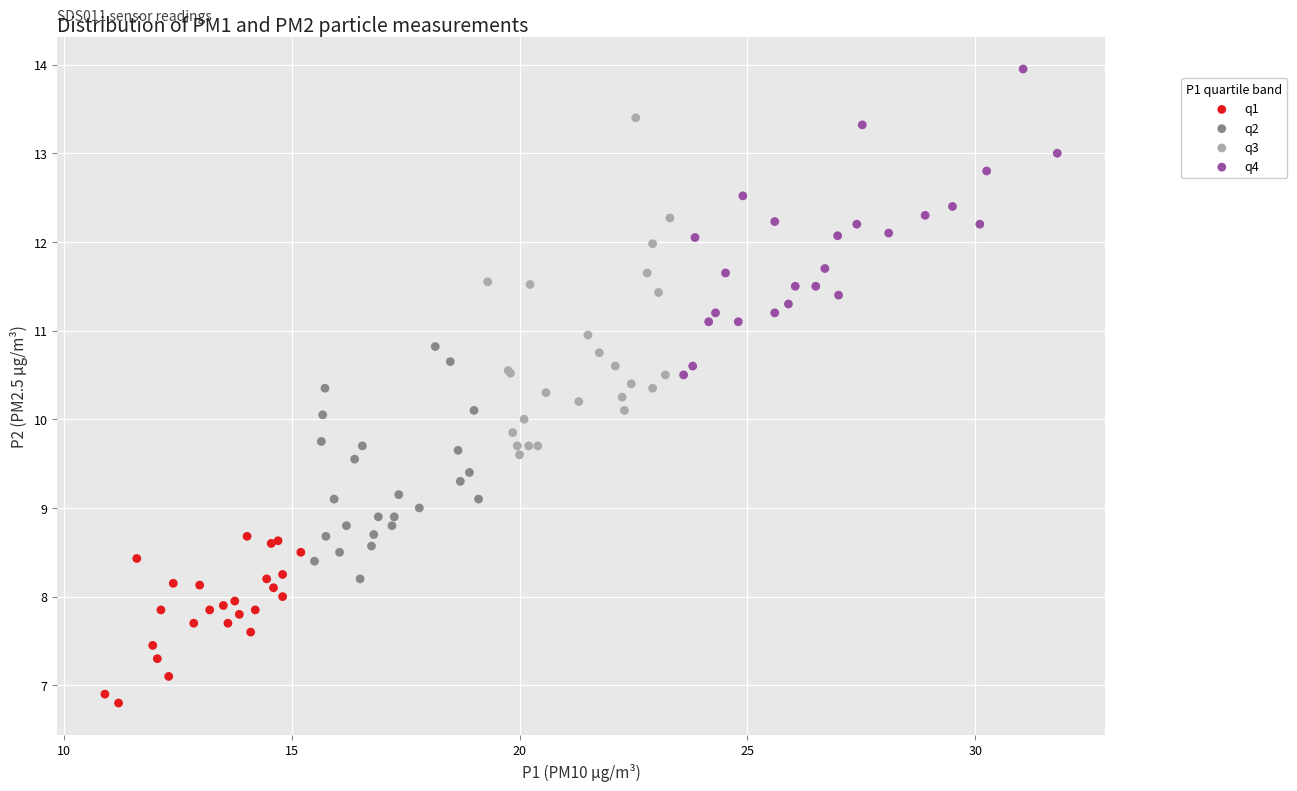

Which series reaches the minimum Y coordinate?

q1